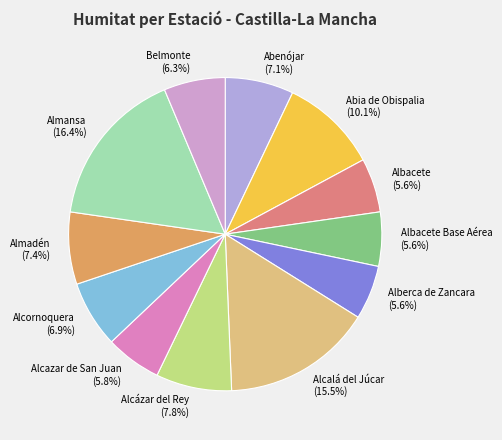

Is there any slice that represents more than half of the pie?

No